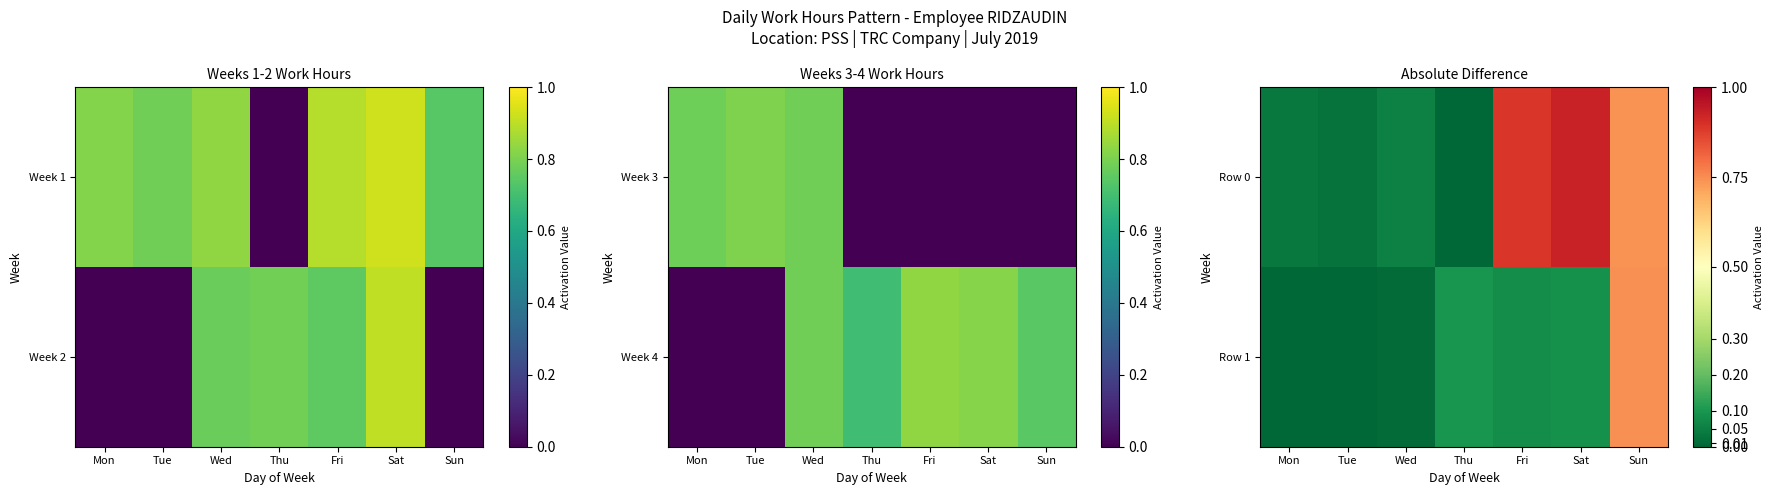

What is the sum of all Row 0 values?

2.7